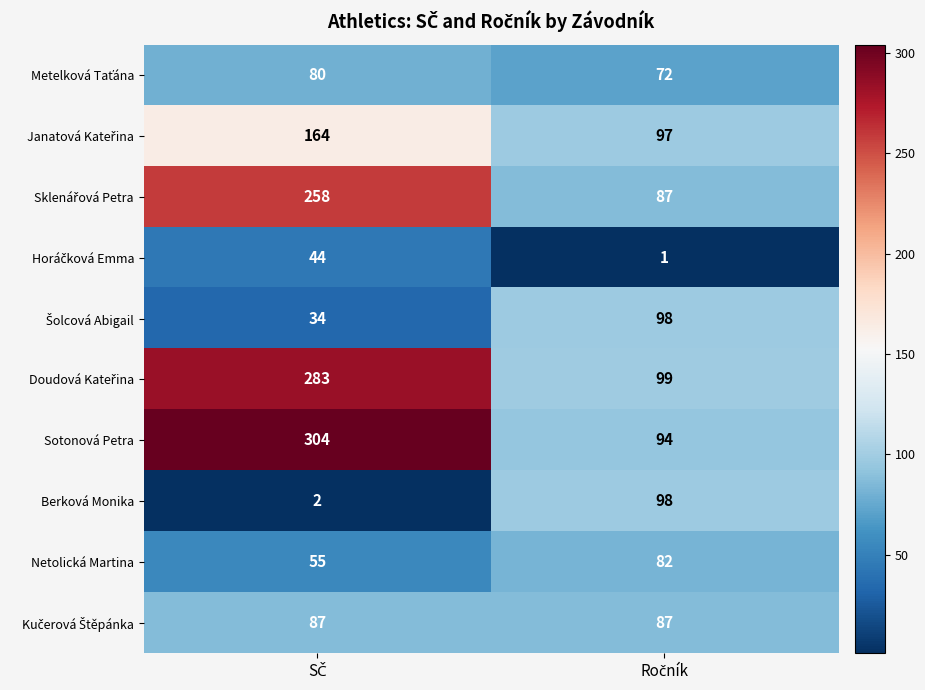

How many series are shown in this chart?

10